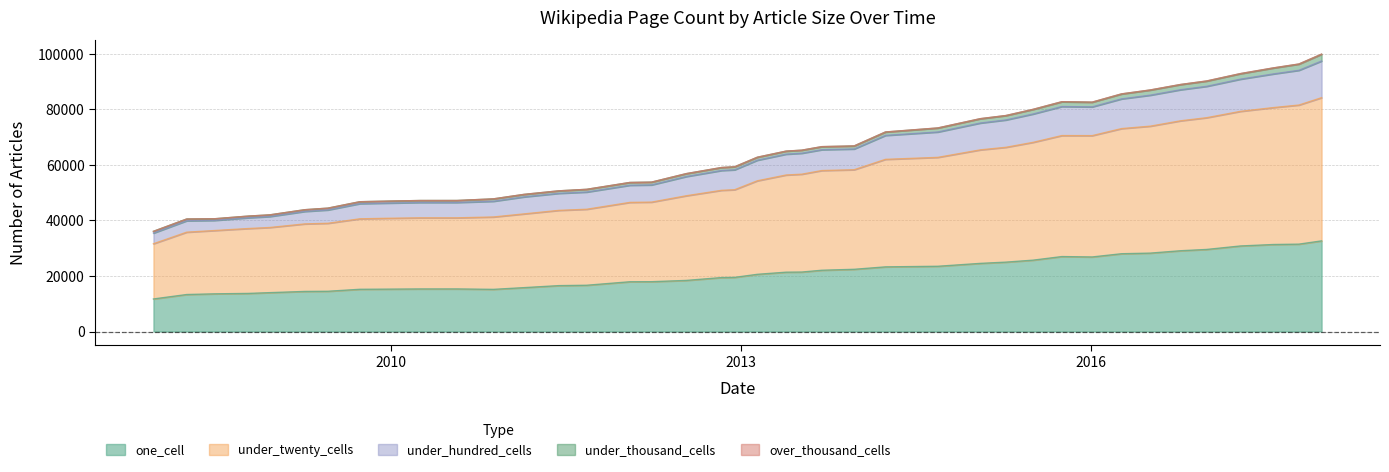

True or false: over_thousand_cells and under_thousand_cells cross at least once.

False